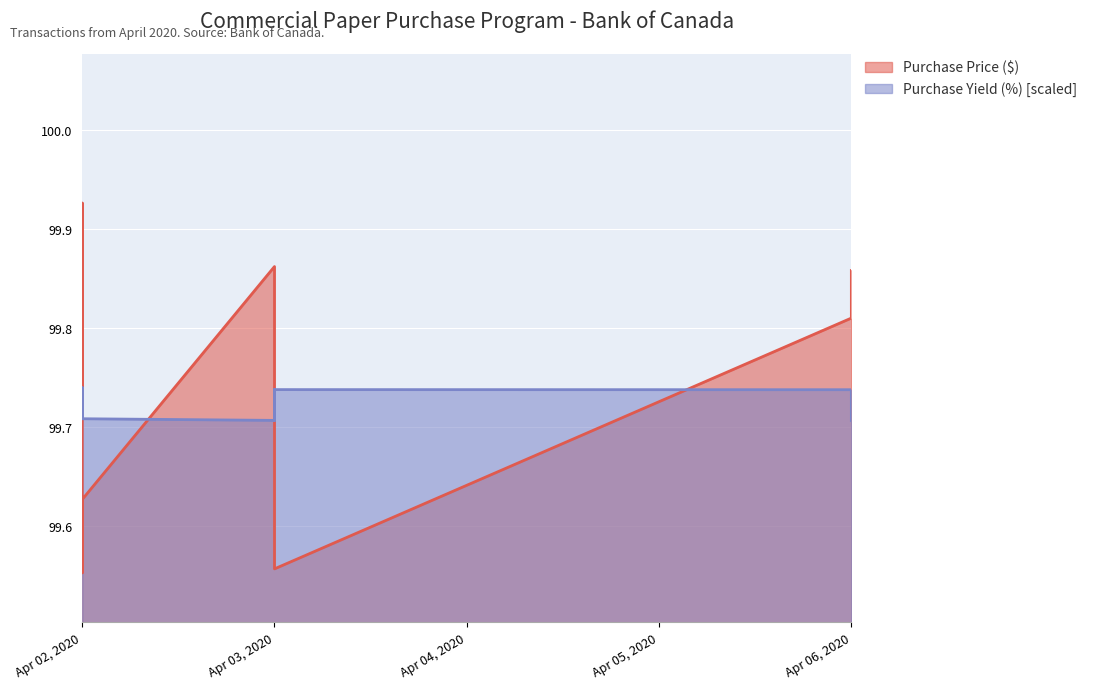

Where is Purchase Price ($) nearest to the value 99?

Apr 02, 2020